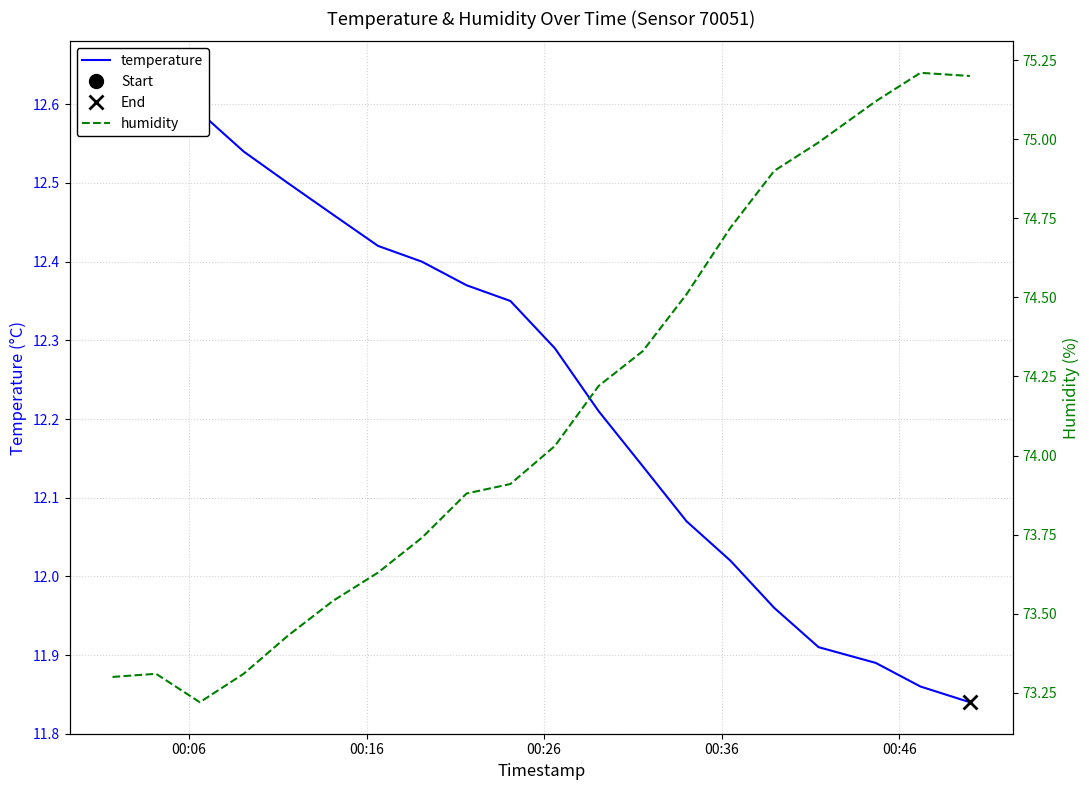

True or false: humidity and temperature intersect in this chart.

False